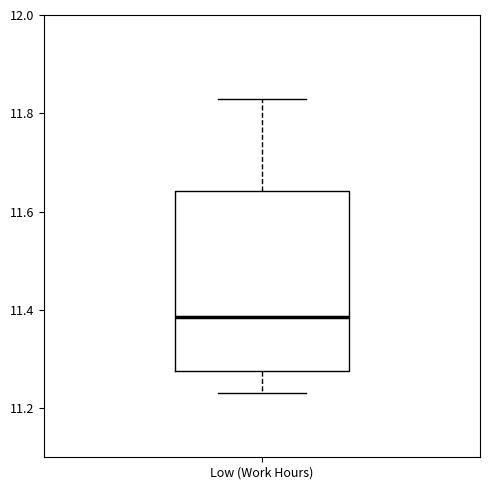

Read this box plot against the y-axis: the position of the median line, the range covered by the box, and the ends of both whiskers. The values are not printed on the chart, so give them approximately, as read against the axis.

median 11.38, box 11.28 to 11.64, whiskers 11.24 to 11.84